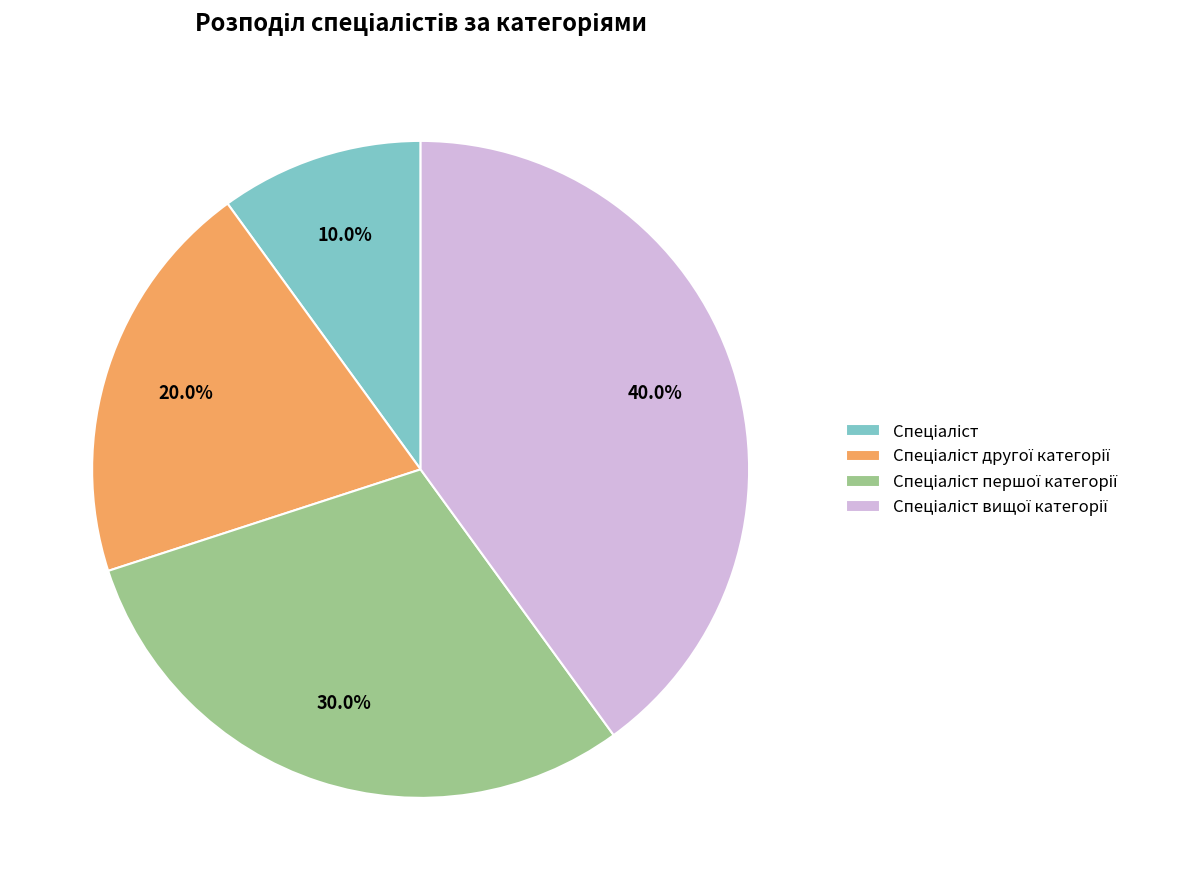

Is there a majority slice in this chart?

No